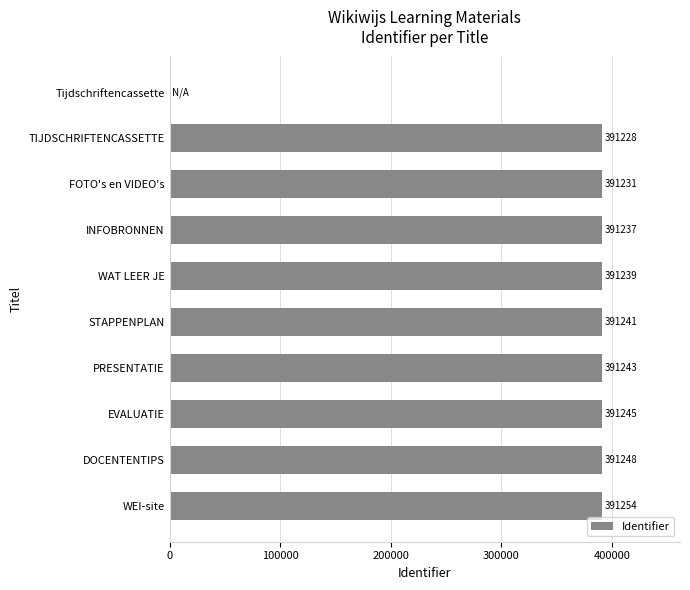

What is the average value?

352117